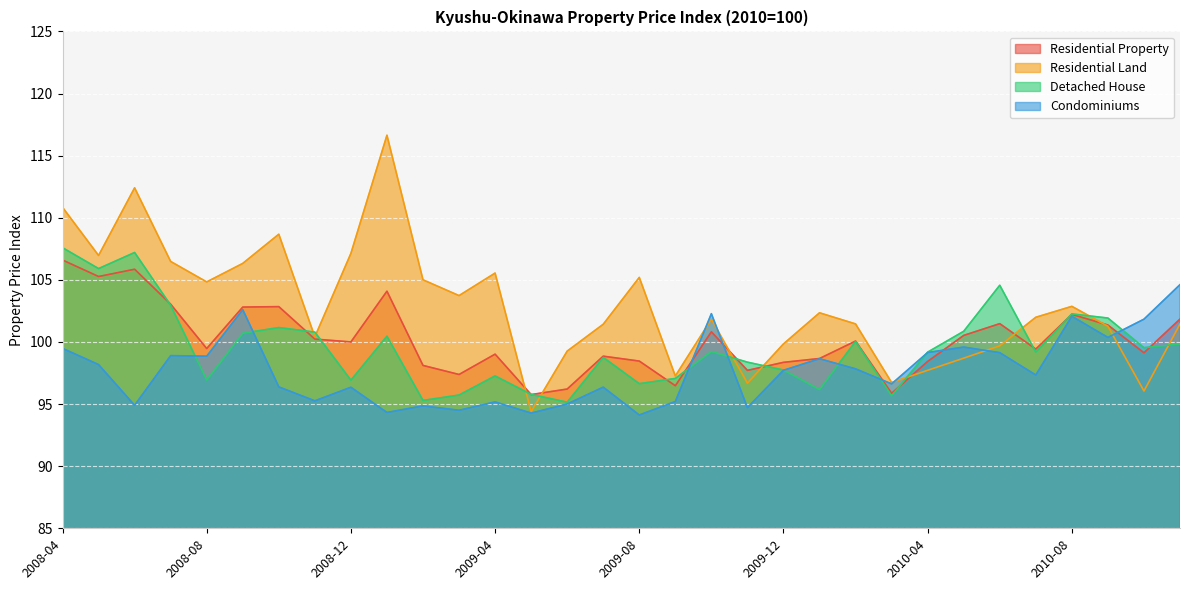

Where is the first local maximum for Detached House?

2008-06